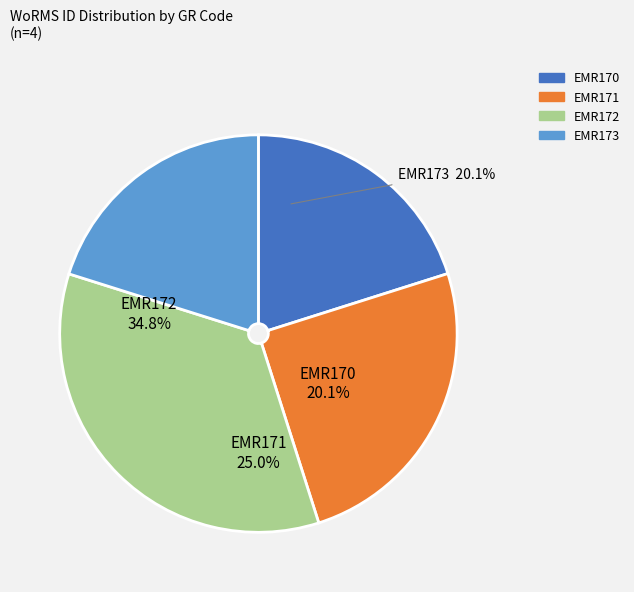

Count the number of slices in the pie.

4